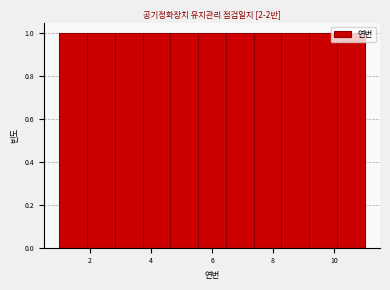

Reading left to right, list every bar in this chart as the range it spans on the x-axis followed by its height. Neither the bar edges nor the heights are printed on the chart, so give them approximately, as read against the axes.

1.0 to 2.0: 1
2.0 to 2.8: 1
2.8 to 3.8: 1
3.8 to 4.6: 1
4.6 to 5.6: 1
5.6 to 6.4: 1
6.4 to 7.4: 1
7.4 to 8.2: 1
8.2 to 9.2: 1
9.2 to 10.0: 1
10.0 to 11.0: 1